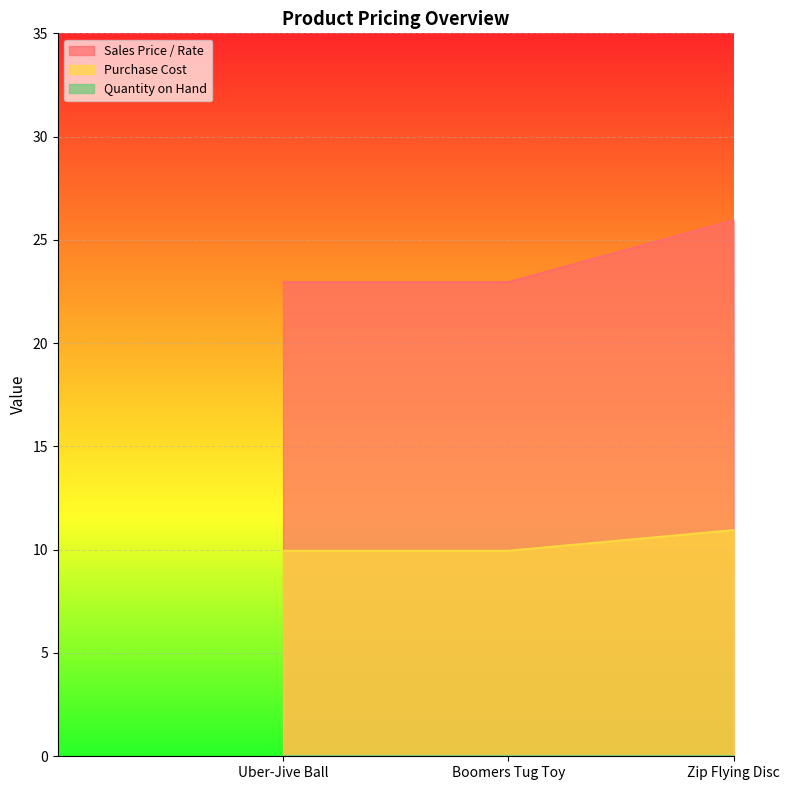

Where is Sales Price / Rate nearest to the value 24?

Uber-Jive Ball